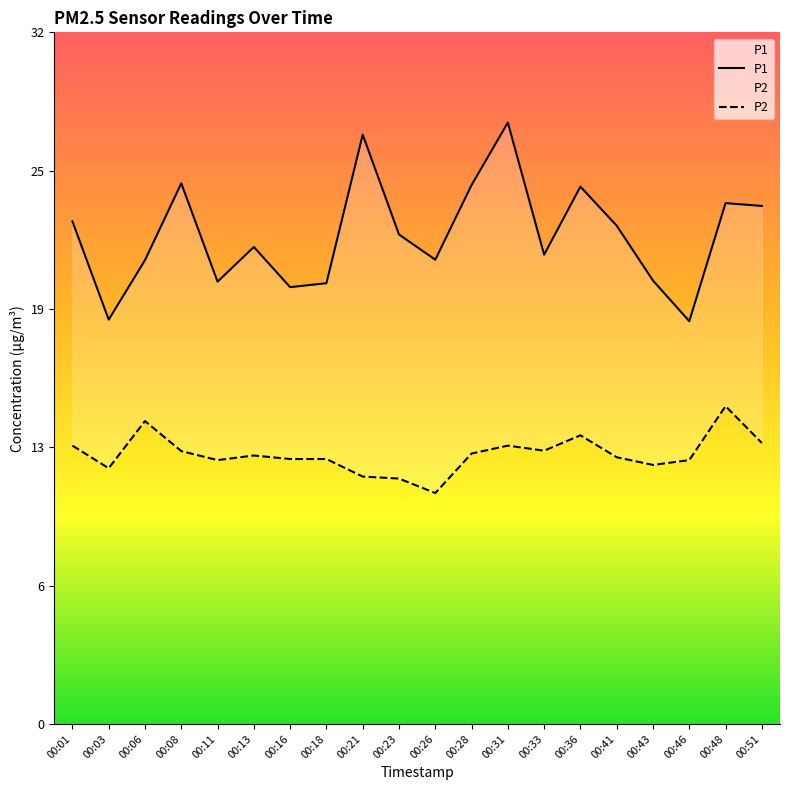

At 00:18, list the series in order from largest to smallest.

P1, P2